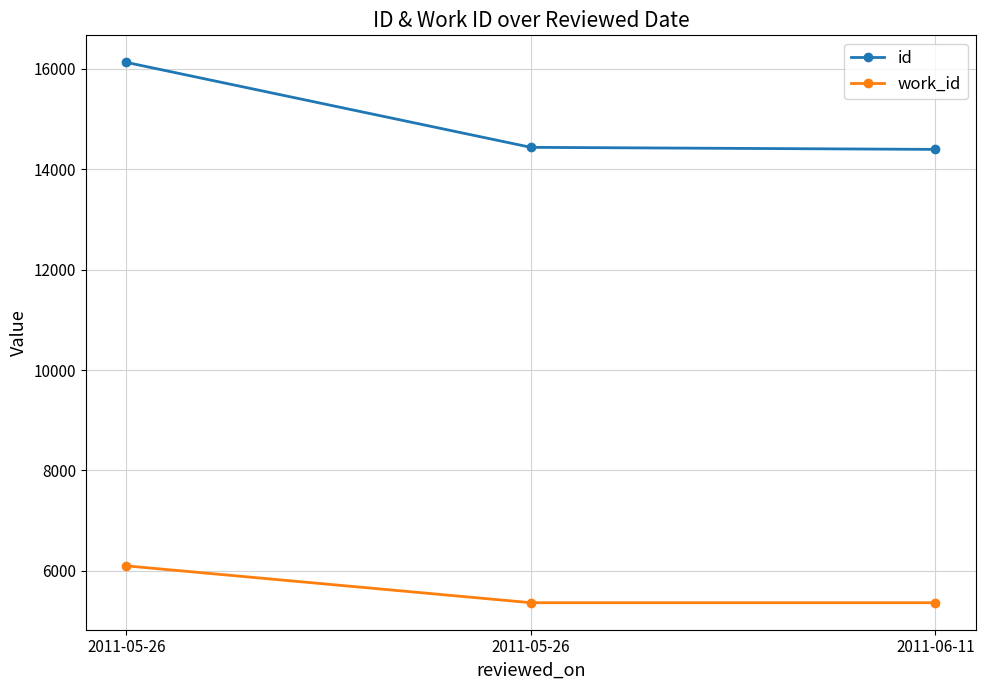

The work_id series shows 1457 at 2011-05-26. True or false?

False